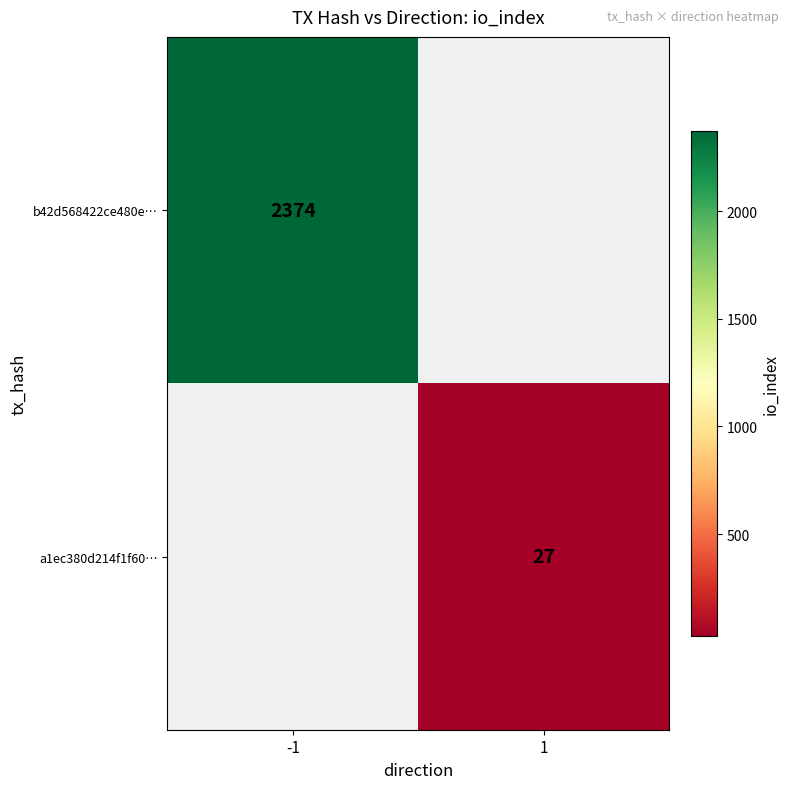

Which has a higher value, 1 or -1?

-1